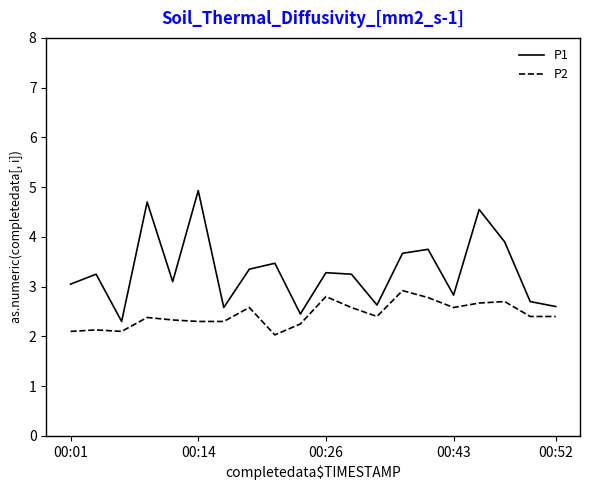

Rank the series by their maximum value, from highest to lowest.

P1, P2